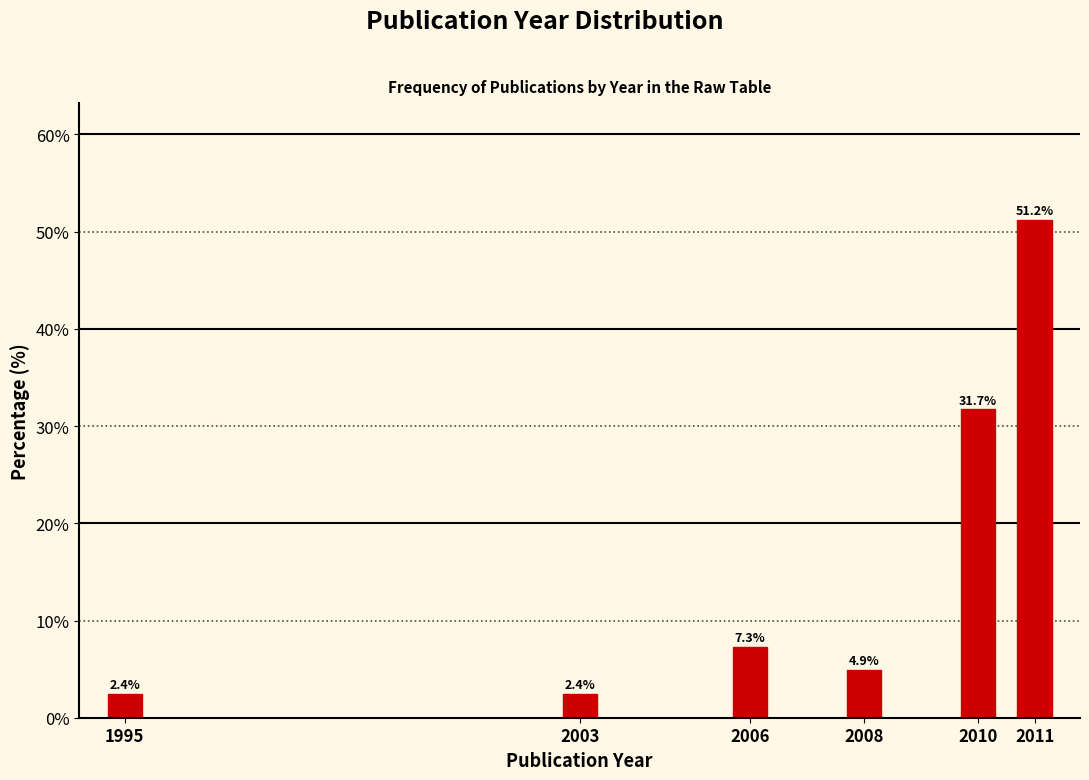

Reading left to right, list all the values displayed in this chart.

1995=2.4	2003=2.4	2006=7.3	2008=4.9	2010=31.7	2011=51.2